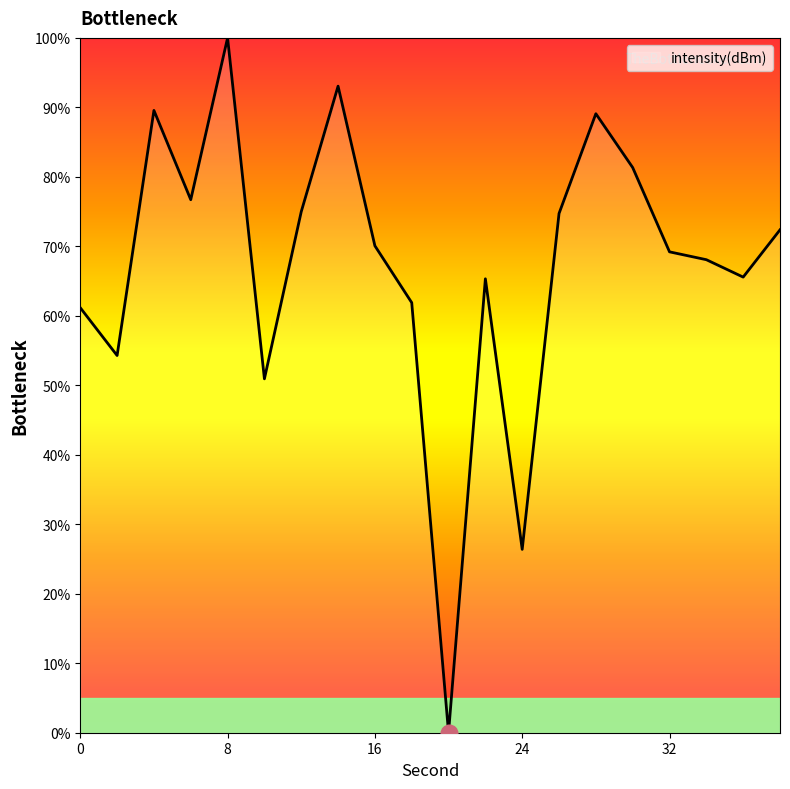

What is the maximum value shown in the chart?

100.0